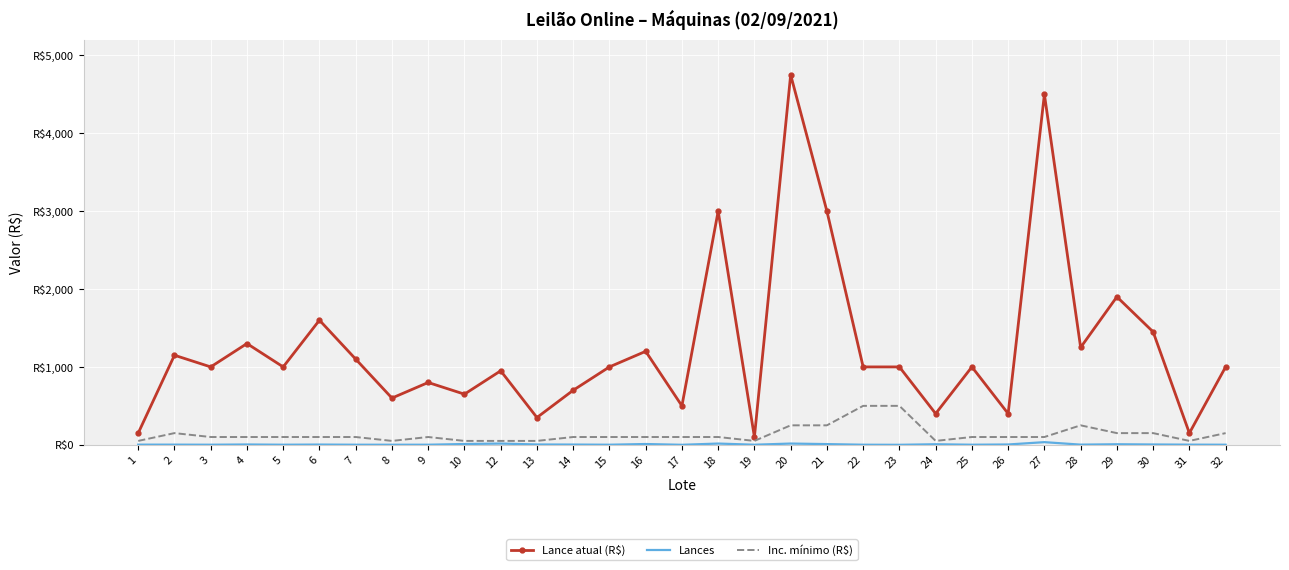

What is the total value across all series at 21?

3259